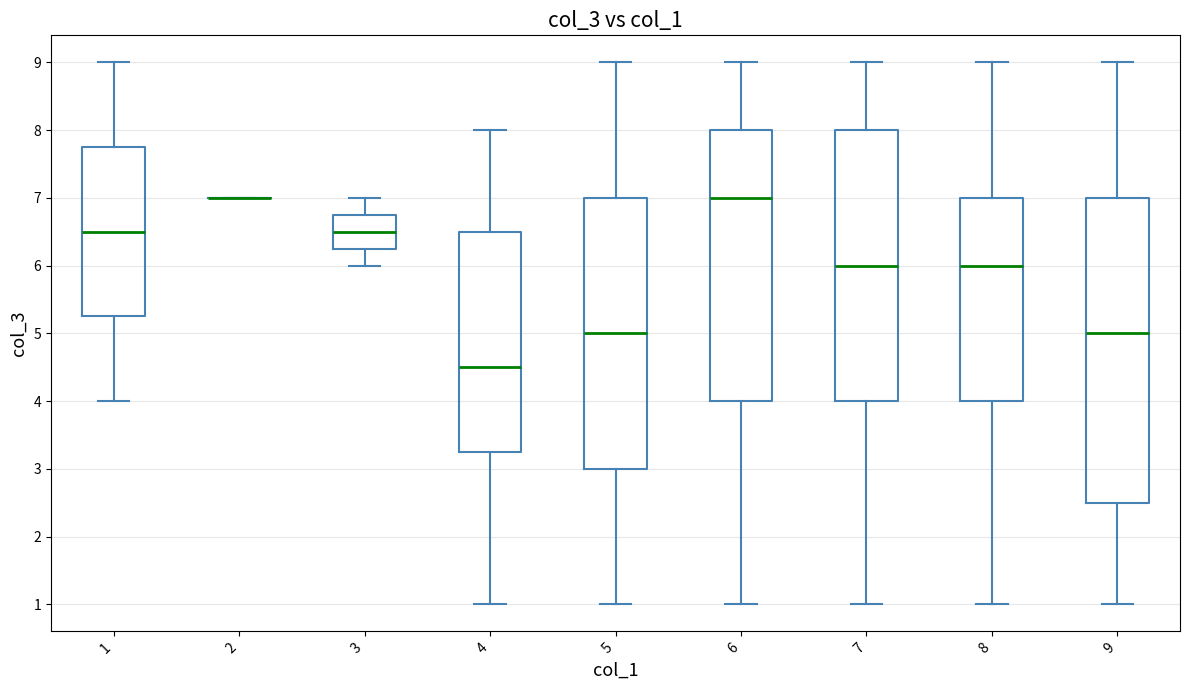

Reading left to right, transcribe this box plot: for each box, give where its median line is, the range the box spans, and where its two whiskers end, as read against the y-axis. The values are not printed on the chart, so give them approximately, as read against the axis.

1: median 6.5, box 5.3 to 7.8, whiskers 4.0 to 9.0
2: box collapsed to a line at 7.0, whiskers 7.0 to 7.0
3: median 6.5, box 6.3 to 6.8, whiskers 6.0 to 7.0
4: median 4.5, box 3.3 to 6.5, whiskers 1.0 to 8.0
5: median 5.0, box 3.0 to 7.0, whiskers 1.0 to 9.0
6: median 7.0, box 4.0 to 8.0, whiskers 1.0 to 9.0
7: median 6.0, box 4.0 to 8.0, whiskers 1.0 to 9.0
8: median 6.0, box 4.0 to 7.0, whiskers 1.0 to 9.0
9: median 5.0, box 2.5 to 7.0, whiskers 1.0 to 9.0